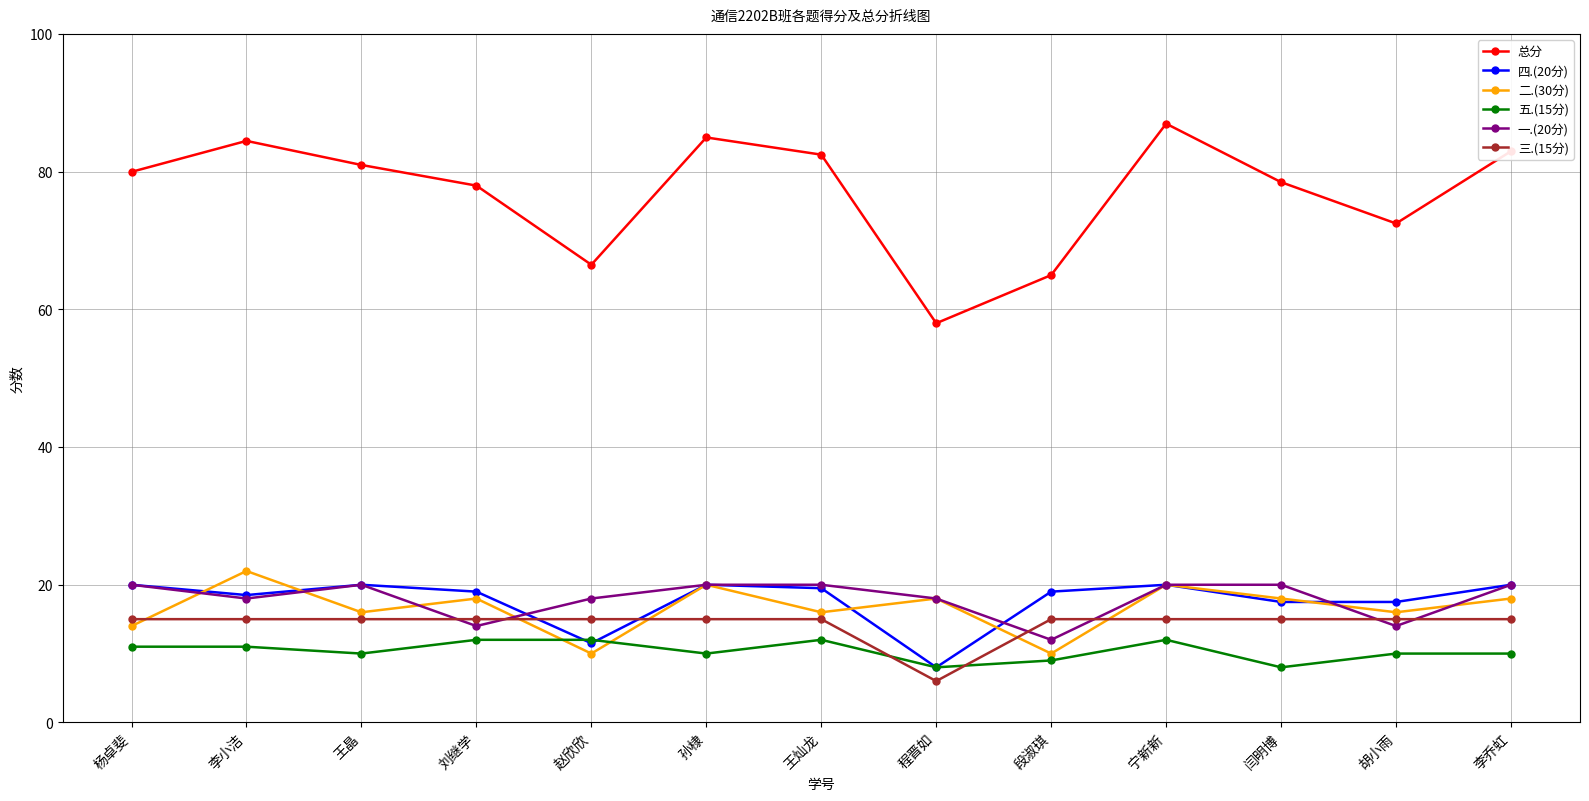

Which series has the largest total across all categories?

总分